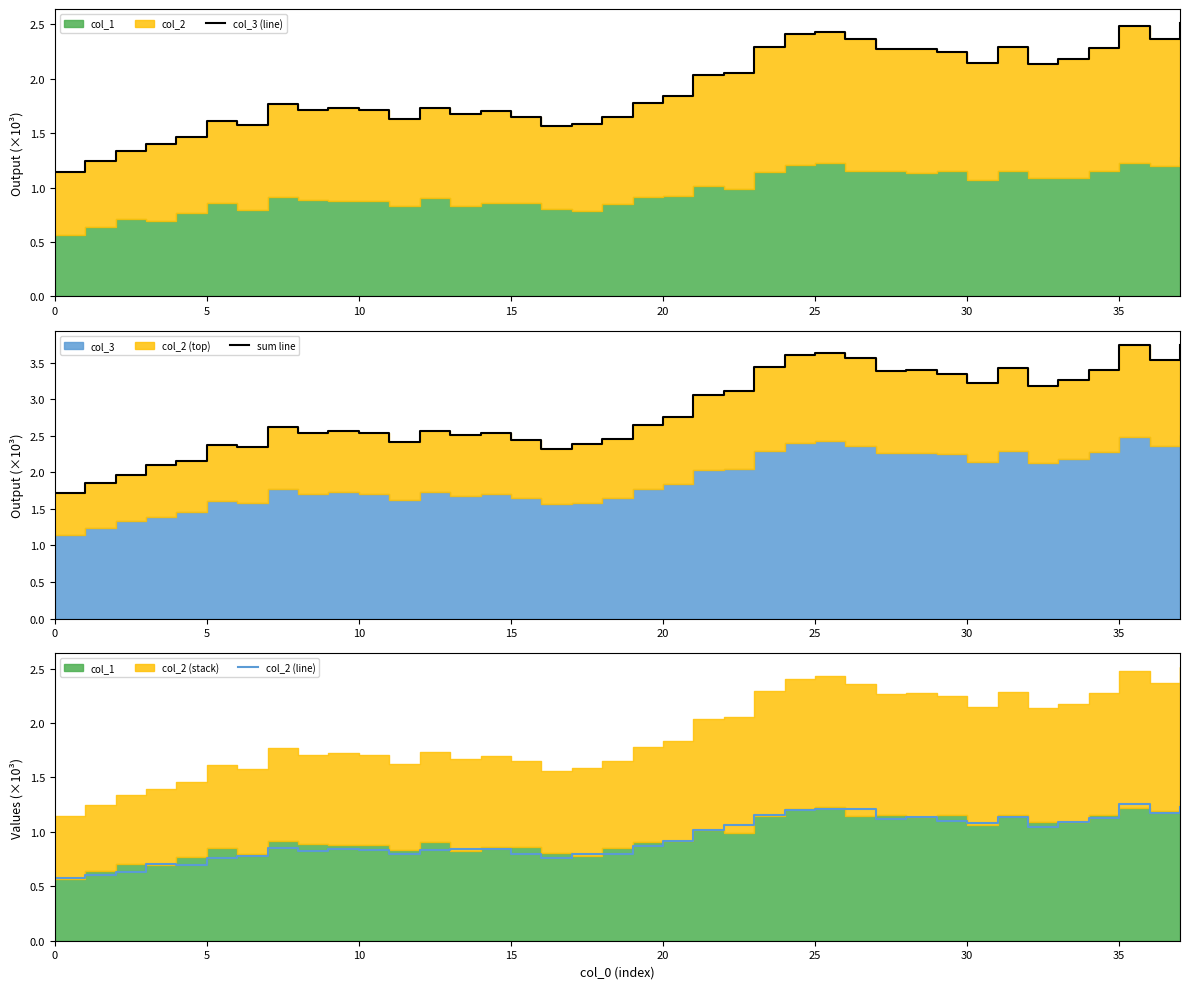

Is the value of sum line at 21 greater than the value of col_3 (line) at 15?

Yes